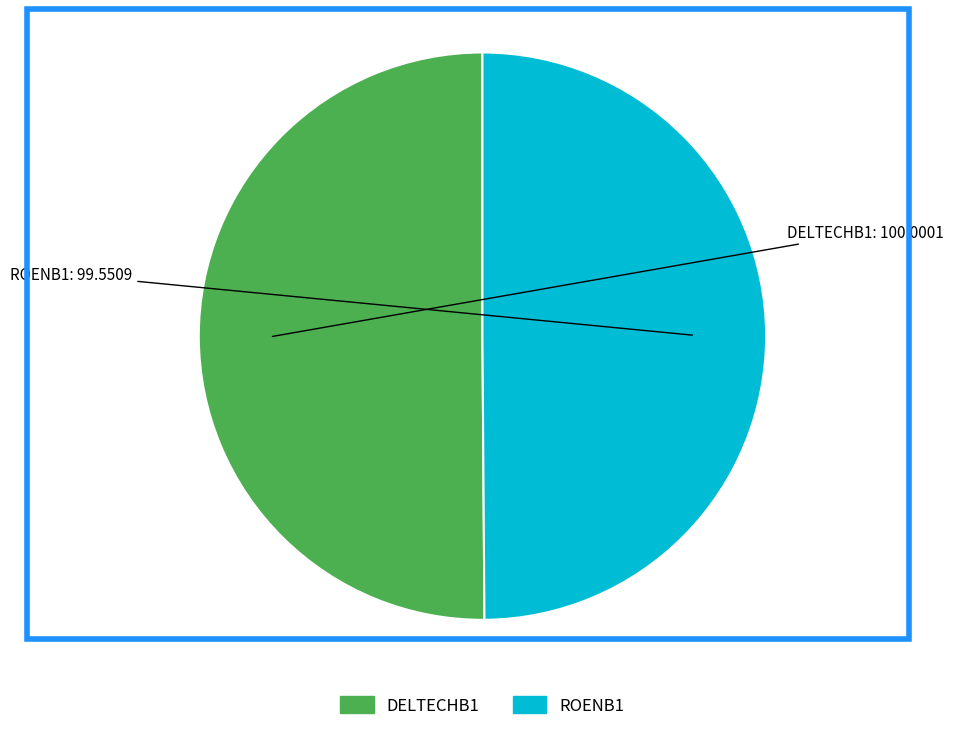

Is the sum of DELTECHB1 and ROENB1 greater than half?

Yes